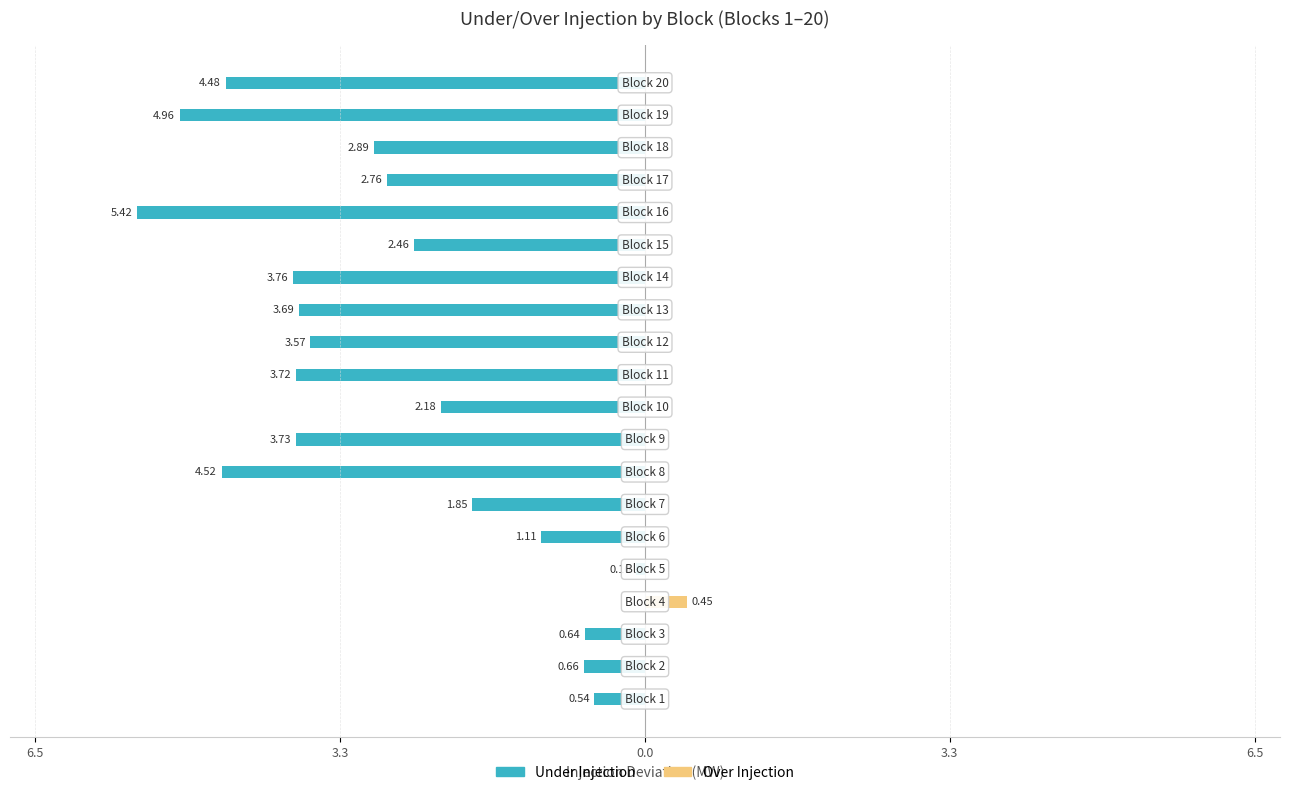

What is the label of the 11th bar from the left?

10